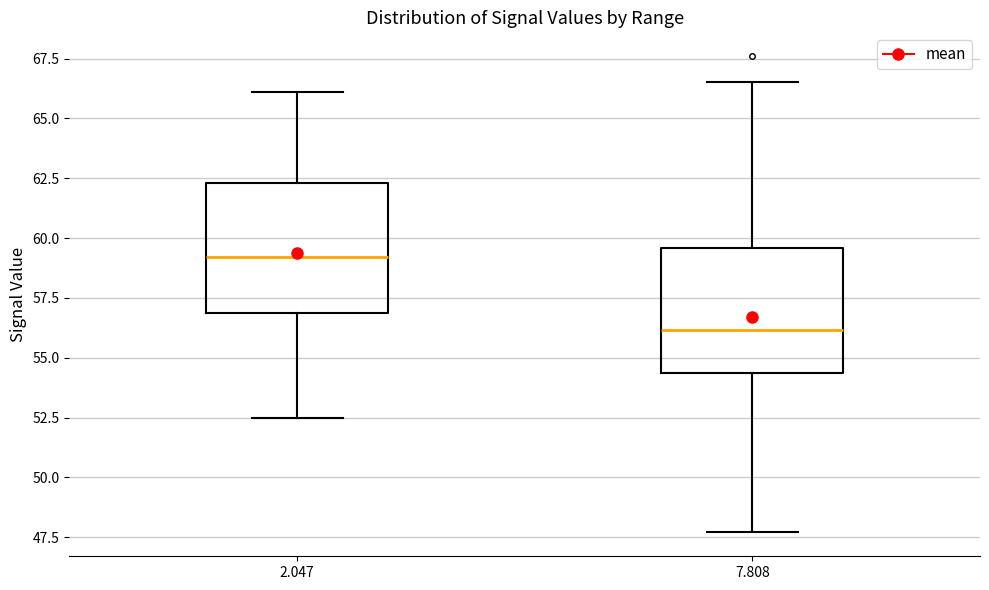

Reading left to right, transcribe this box plot: for each box, give where its median line is, the range the box spans, and where its two whiskers end, as read against the y-axis. The values are not printed on the chart, so give them approximately, as read against the axis.

2.047: median 59.0, box 57.0 to 62.5, whiskers 52.5 to 66.0
7.808: median 56.0, box 54.5 to 59.5, whiskers 47.5 to 66.5